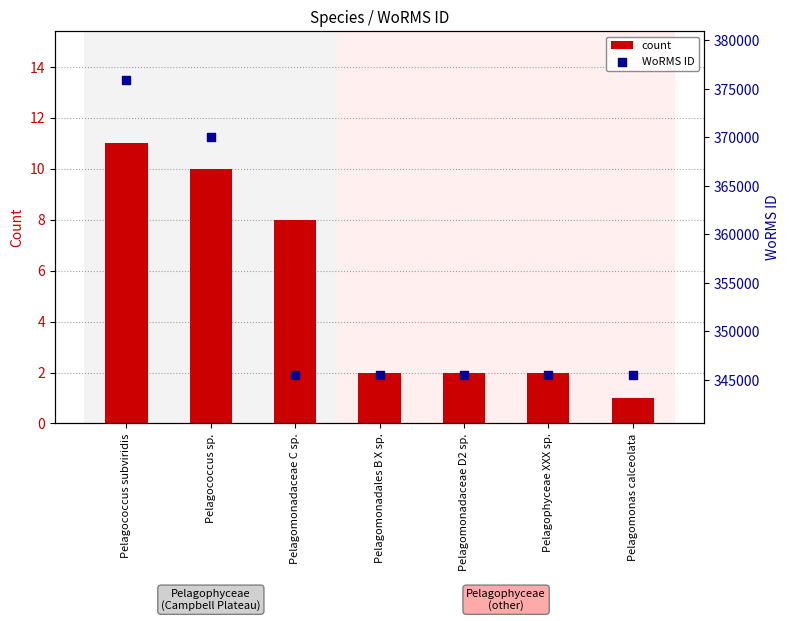

Which series reaches the minimum Y coordinate?

count